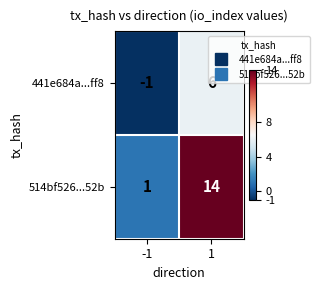

Rank the series at 1 from lowest to highest value.

441e684a...ff8, 514bf526...52b